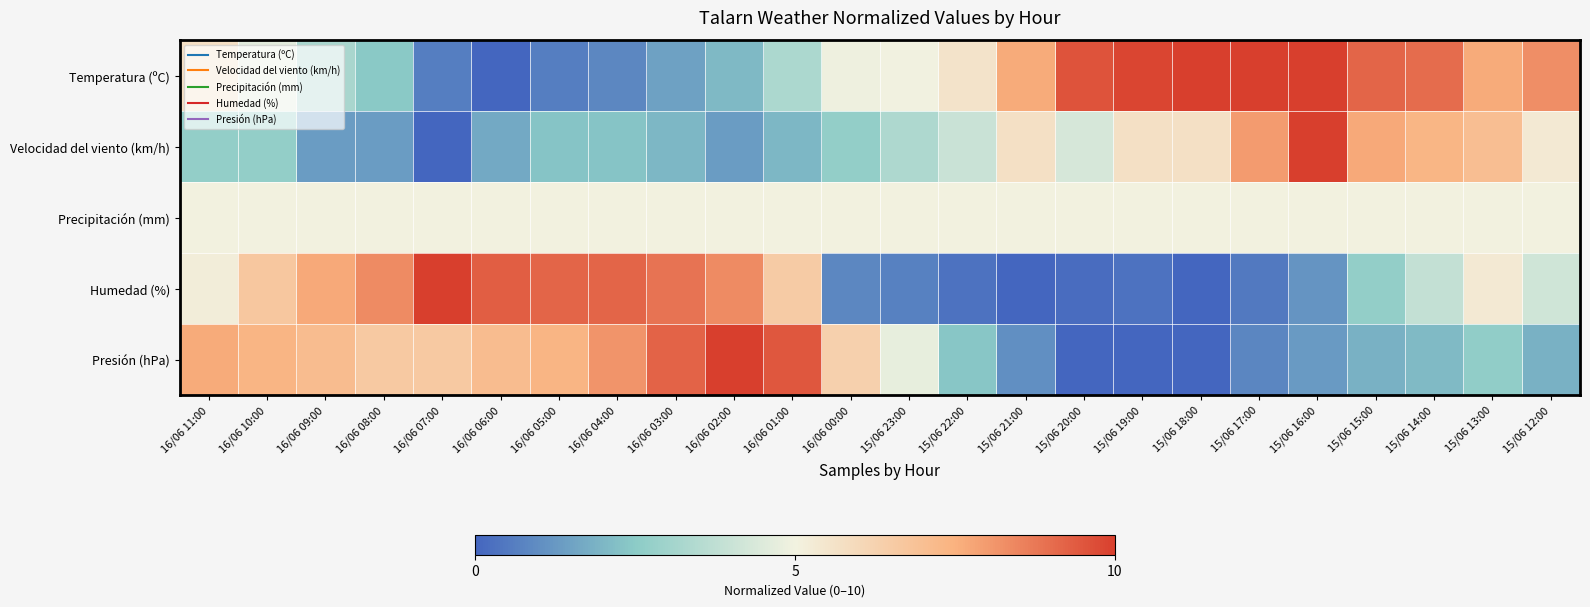

Which label corresponds to the largest value in the chart?

15/06 18:00